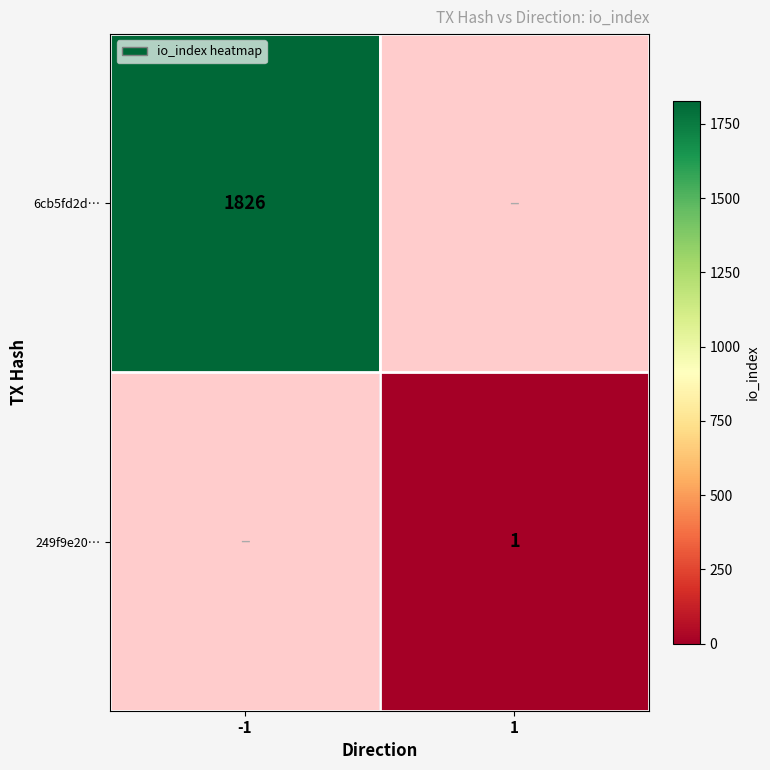

The value of 6cb5fd2d… at -1 is 2891. True or false?

False